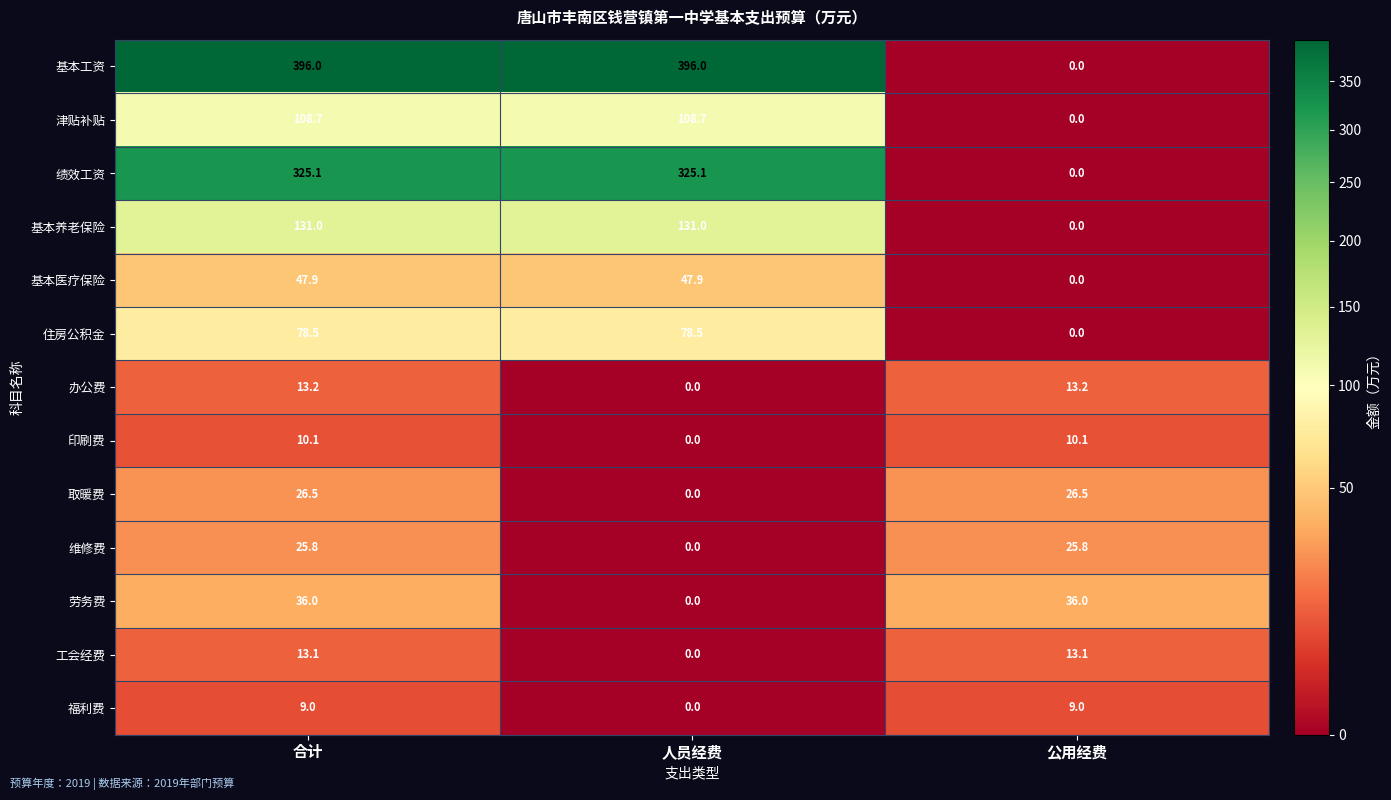

The value of 维修费 at 公用经费 is 11.0. True or false?

False